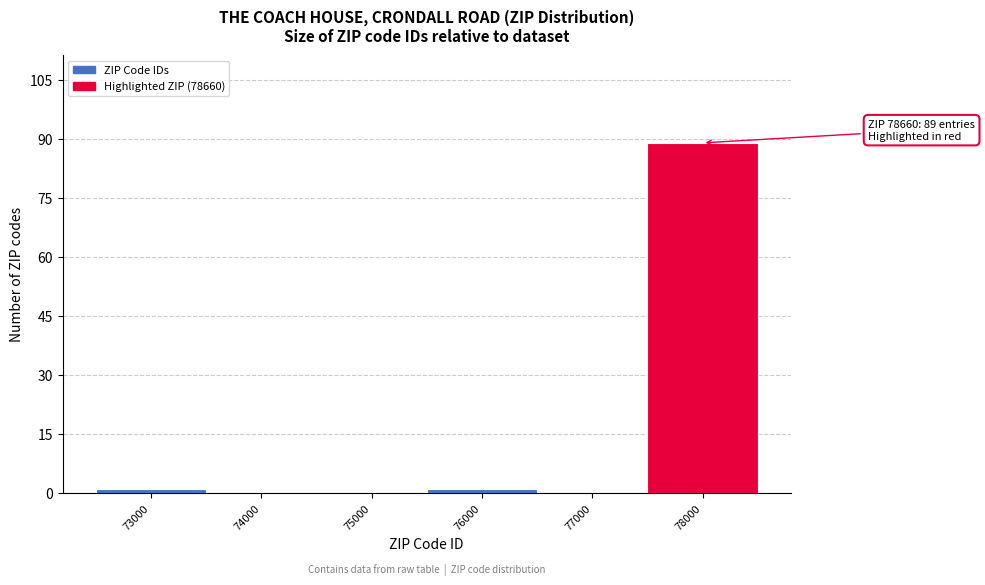

Reading left to right, transcribe all the data shown in this chart.

73000=1	74000=0	75000=0	76000=1	77000=0	78000=89